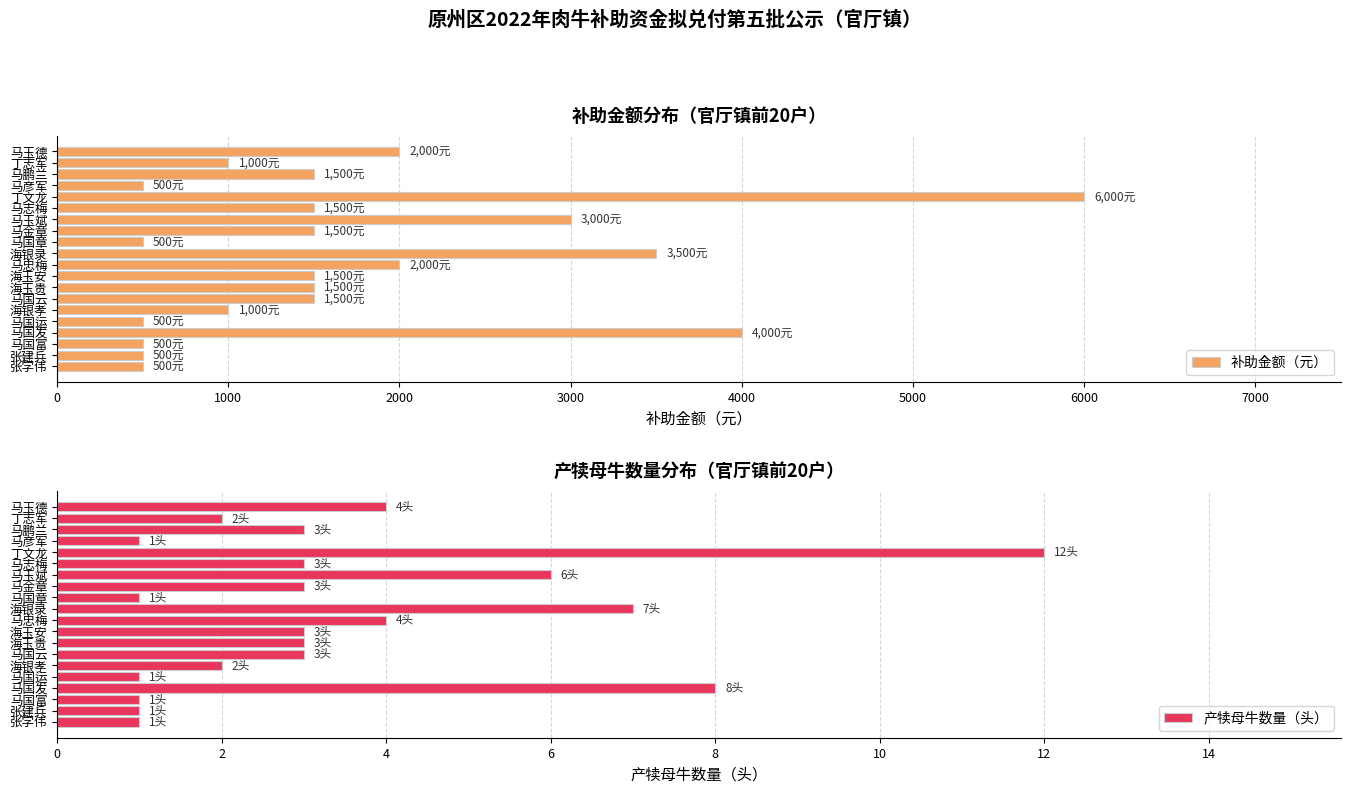

What are all the series names shown in the legend?

补助金额（元）, 产犊母牛数量（头）